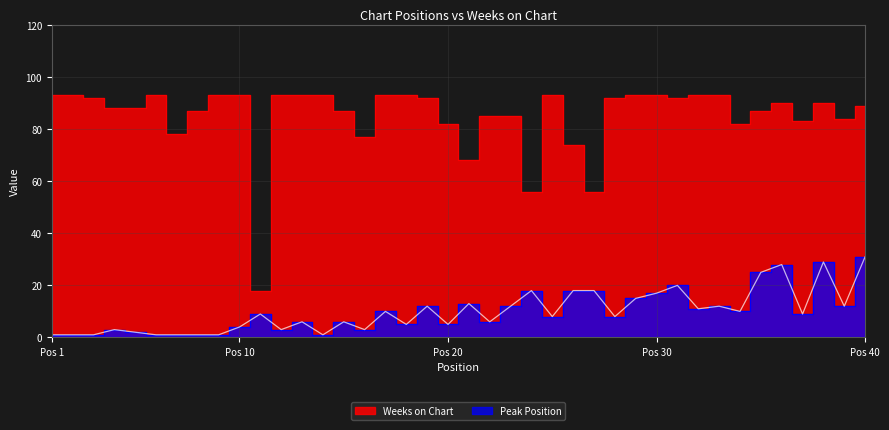

The value of Weeks on Chart at 3 is 40. True or false?

False